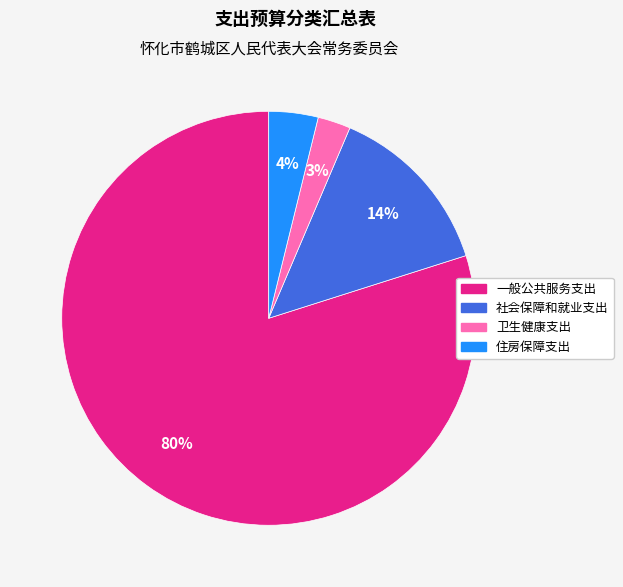

Does 一般公共服务支出 represent more than half of the total?

Yes